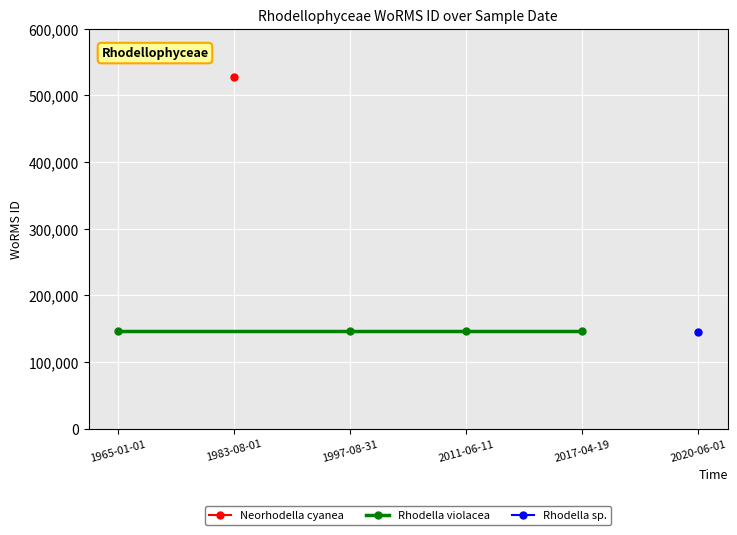

At which label does the data first exceed 145790?

1983-08-01